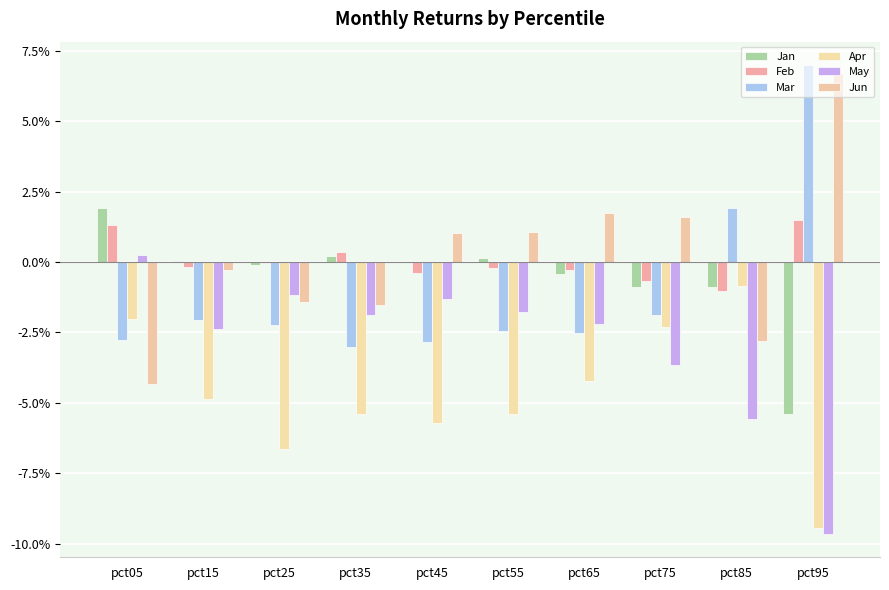

Does the chart contain stacked bars?

No